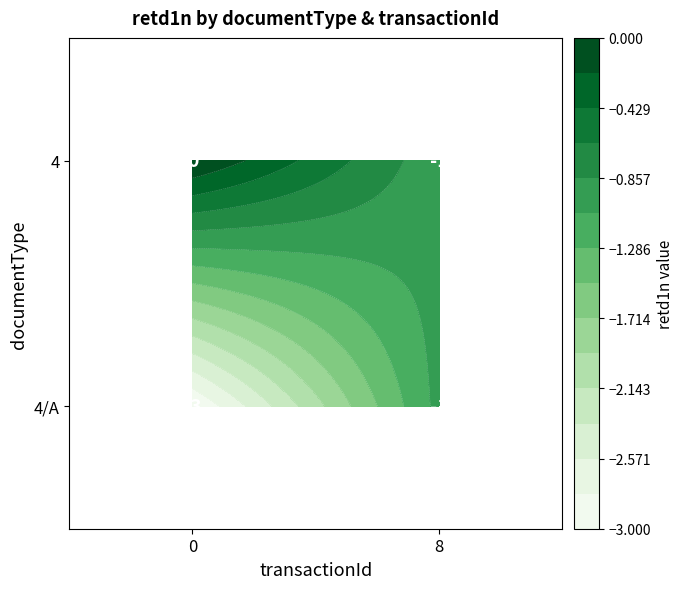

Rank the categories by 4 value from highest to lowest.

0, 8